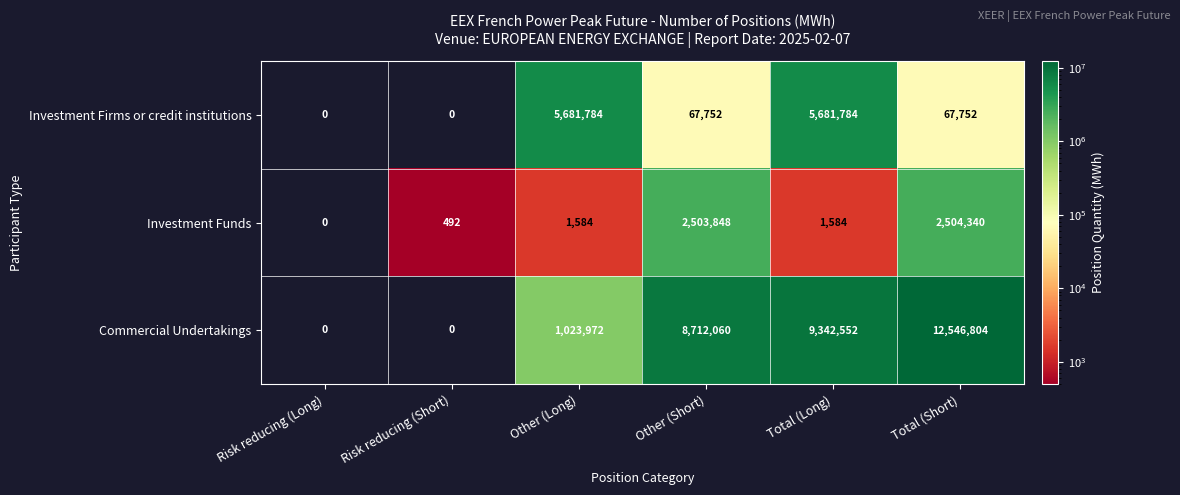

List the series in order of their overall mean, lowest first.

Investment Funds, Investment Firms or credit institutions, Commercial Undertakings